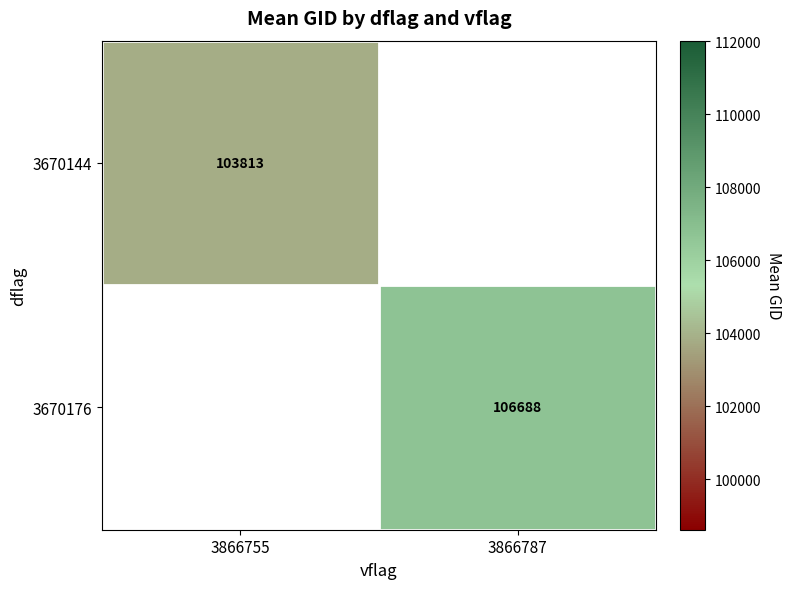

Which category has the highest value in the 3670176 series?

3866755